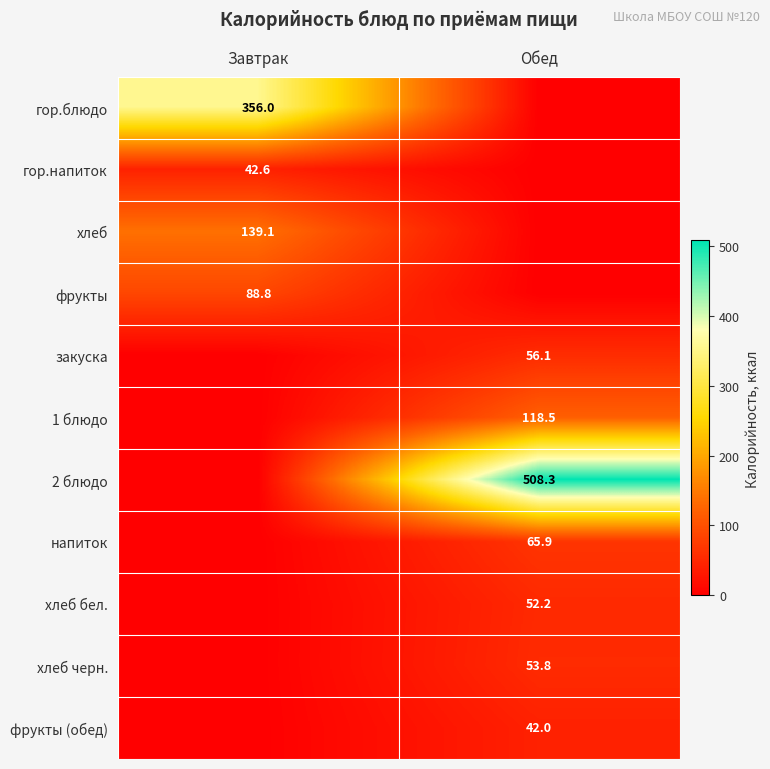

What is the spread (max minus min) of values at Обед?

508.3